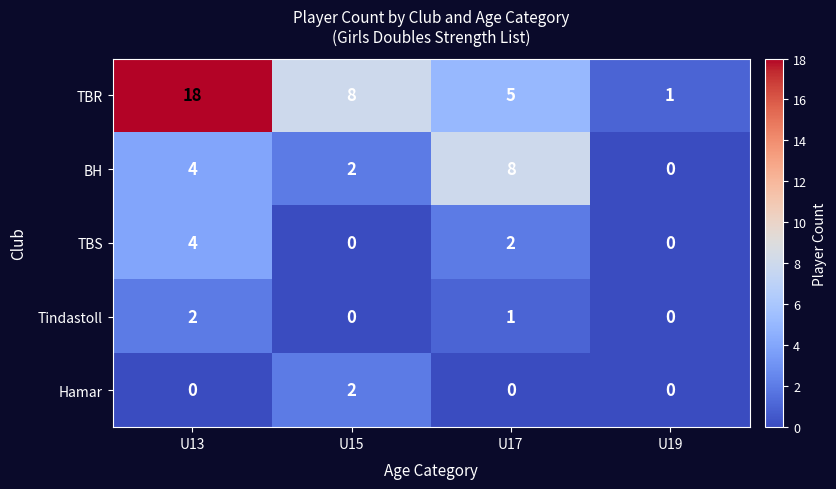

What is the maximum value shown in the chart?

18